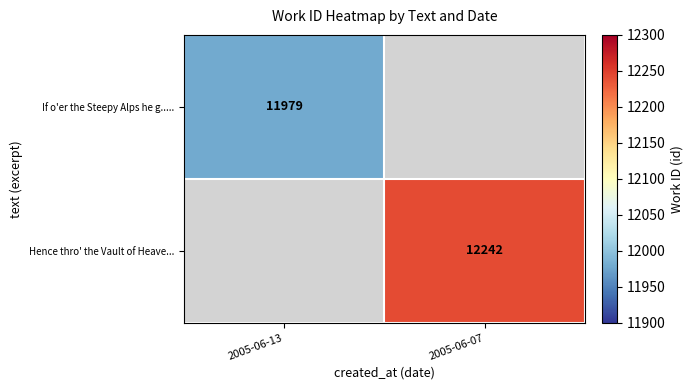

True or false: Hence thro' the Vault of Heave... has a value of 12242 at 2005-06-07.

True